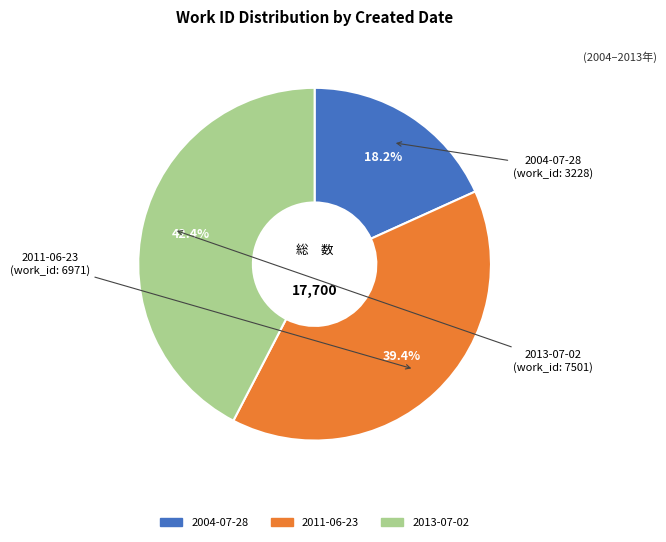

To the nearest percent, what percentage of the pie is 2011-06-23?

39%